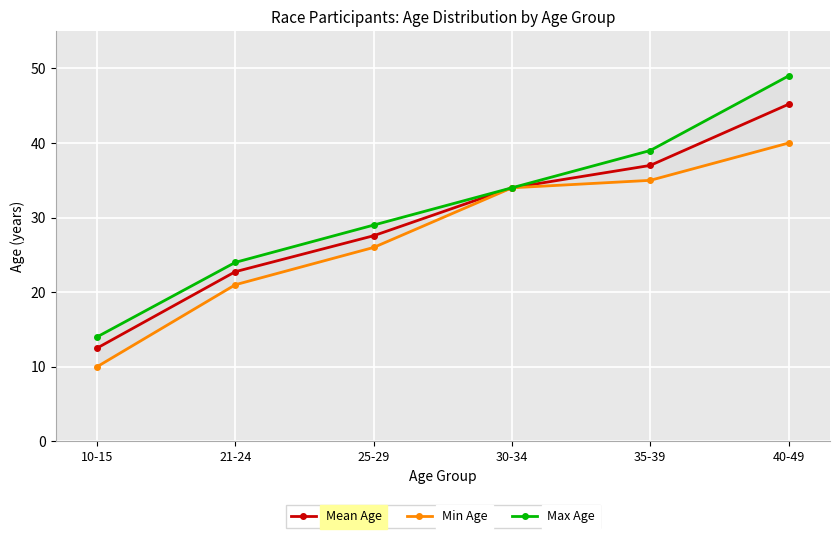

What is the sum of all Max Age values?

189.0